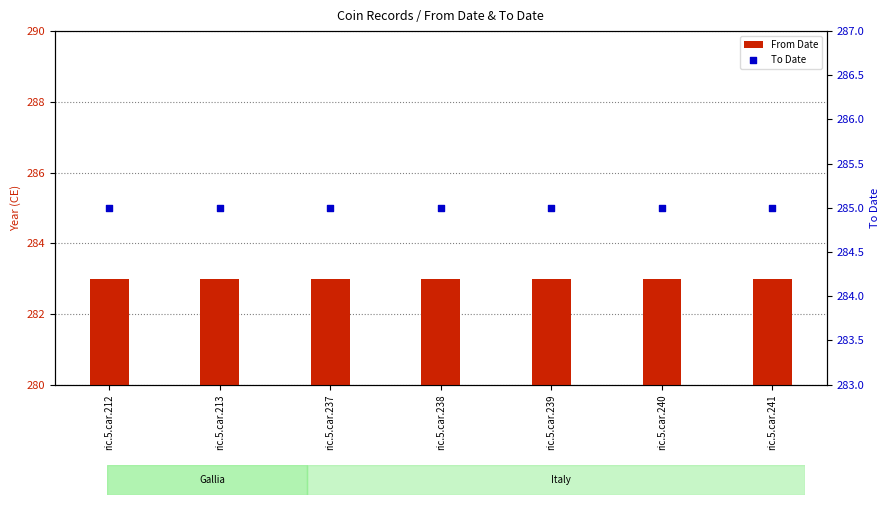

Which series contains the lowest Y value?

From Date